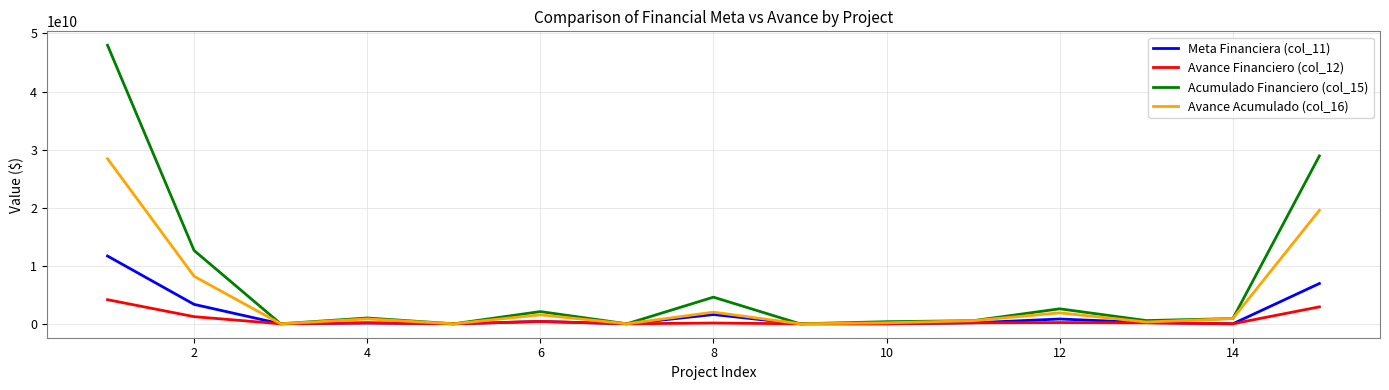

Which series has the widest spread of values?

Acumulado Financiero (col_15)